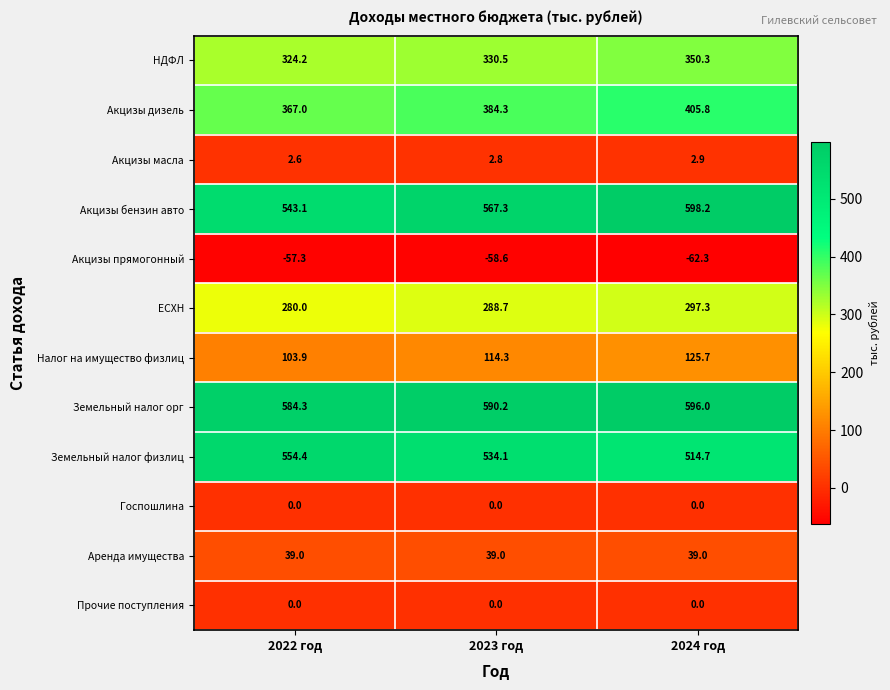

Which series has the widest spread of values?

Акцизы бензин авто